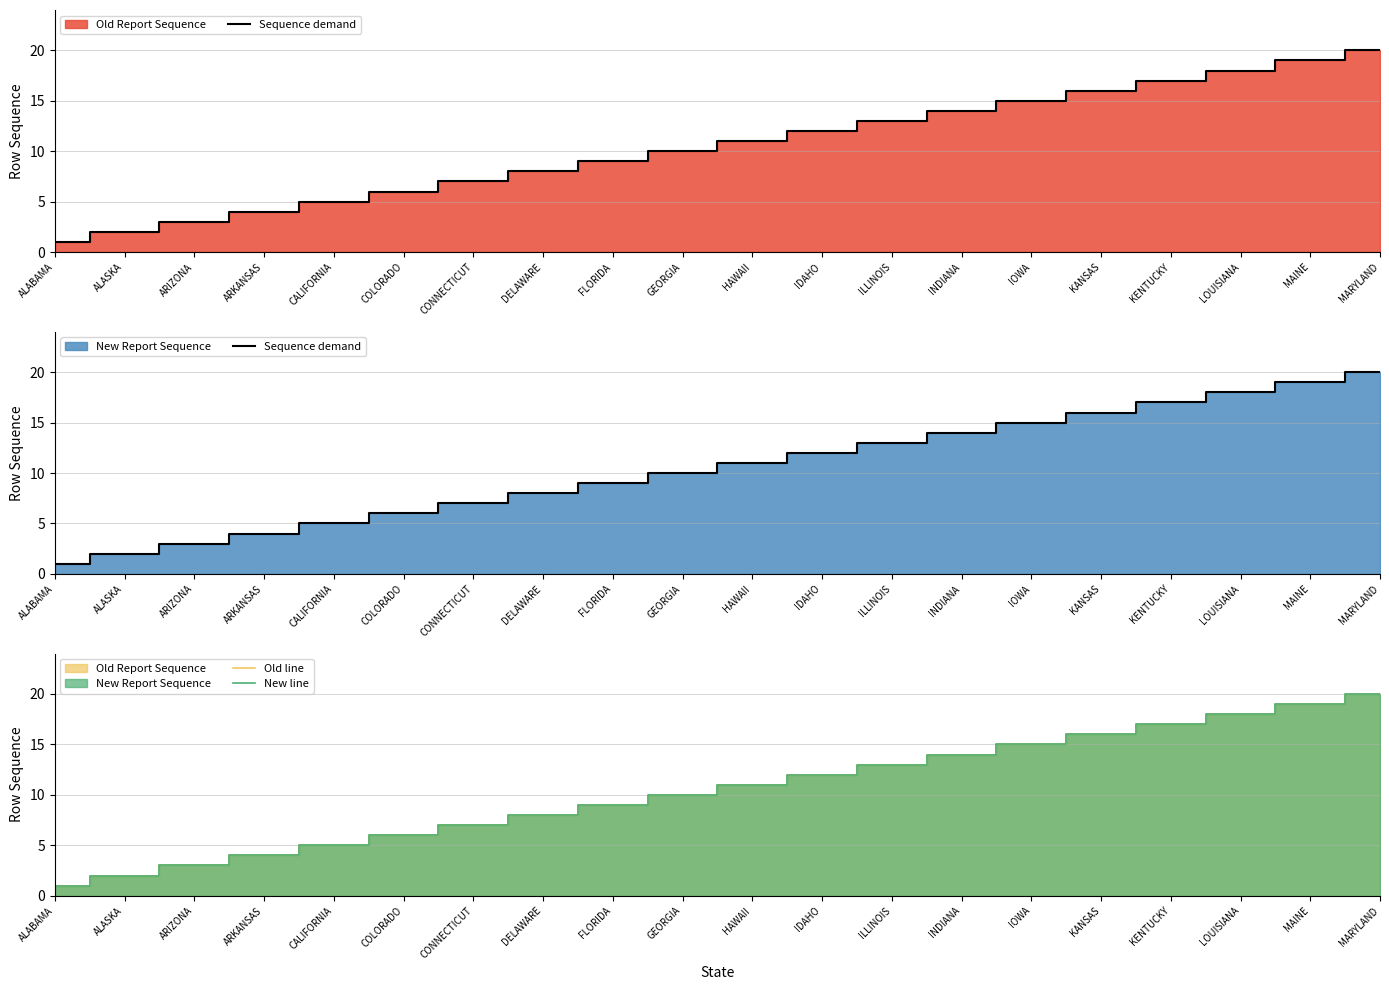

What is the label of the 17th point from the left?

KENTUCKY